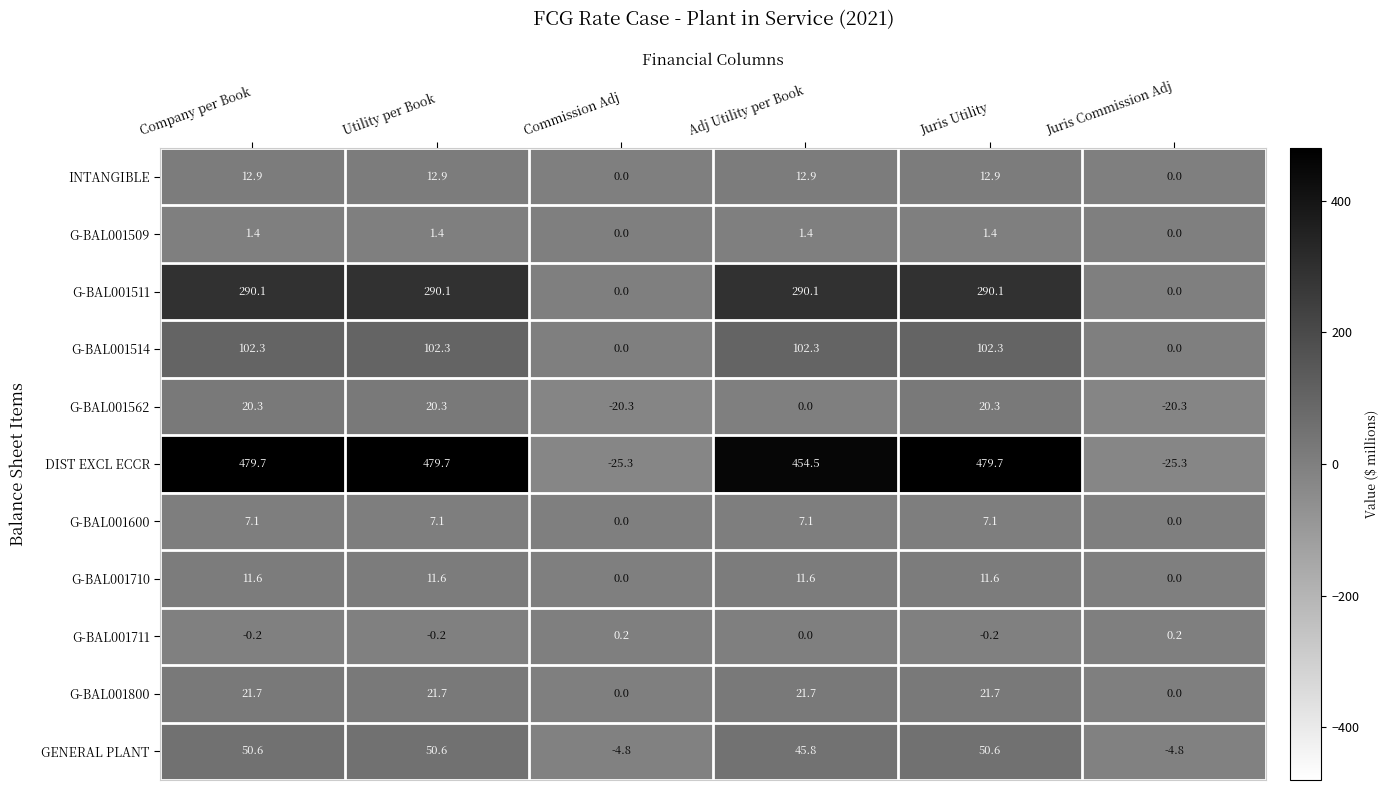

Which series has the largest range (max minus min)?

DIST EXCL ECCR